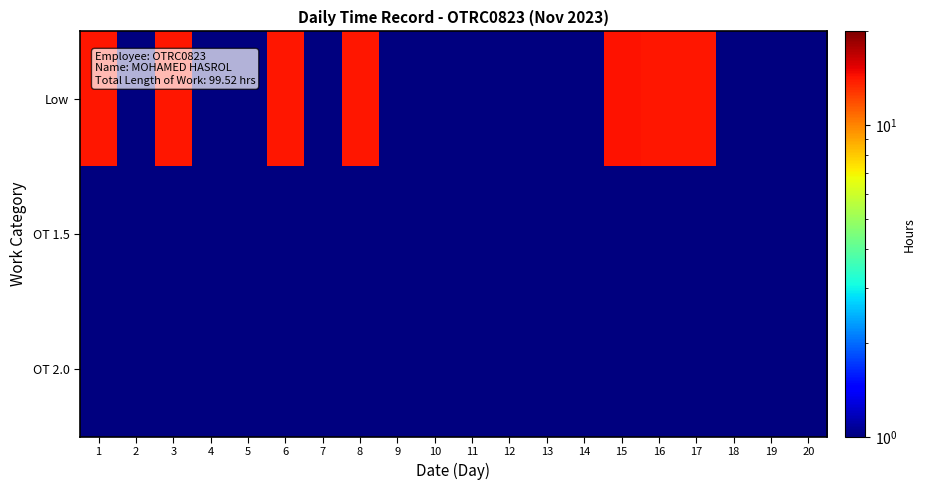

What is the difference between the highest and lowest values at 3?

13.7